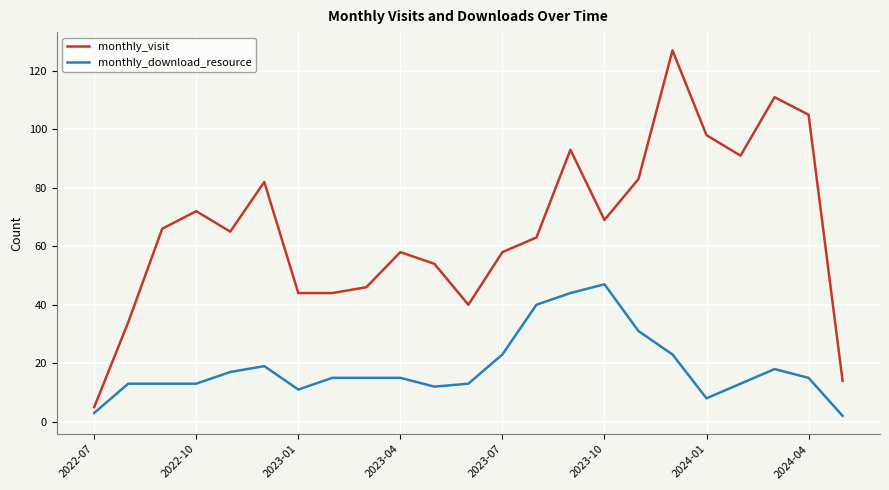

What is the maximum value for monthly_visit?

127